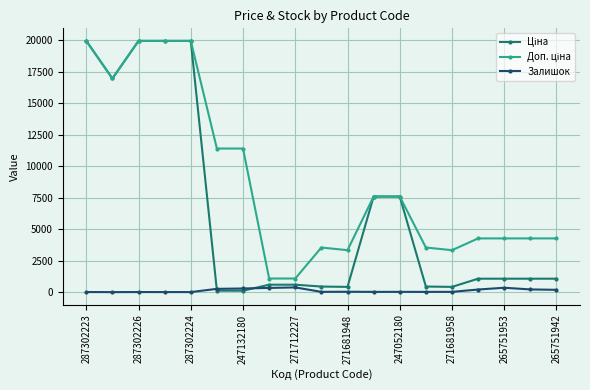

At how many categories does at least one series exceed 8269?

7